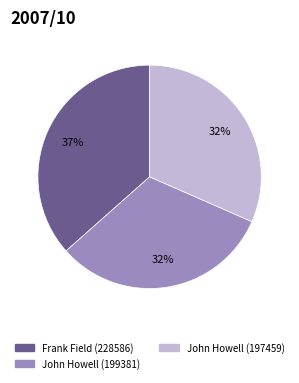

Which category has the biggest portion of the pie?

Frank Field (228586)